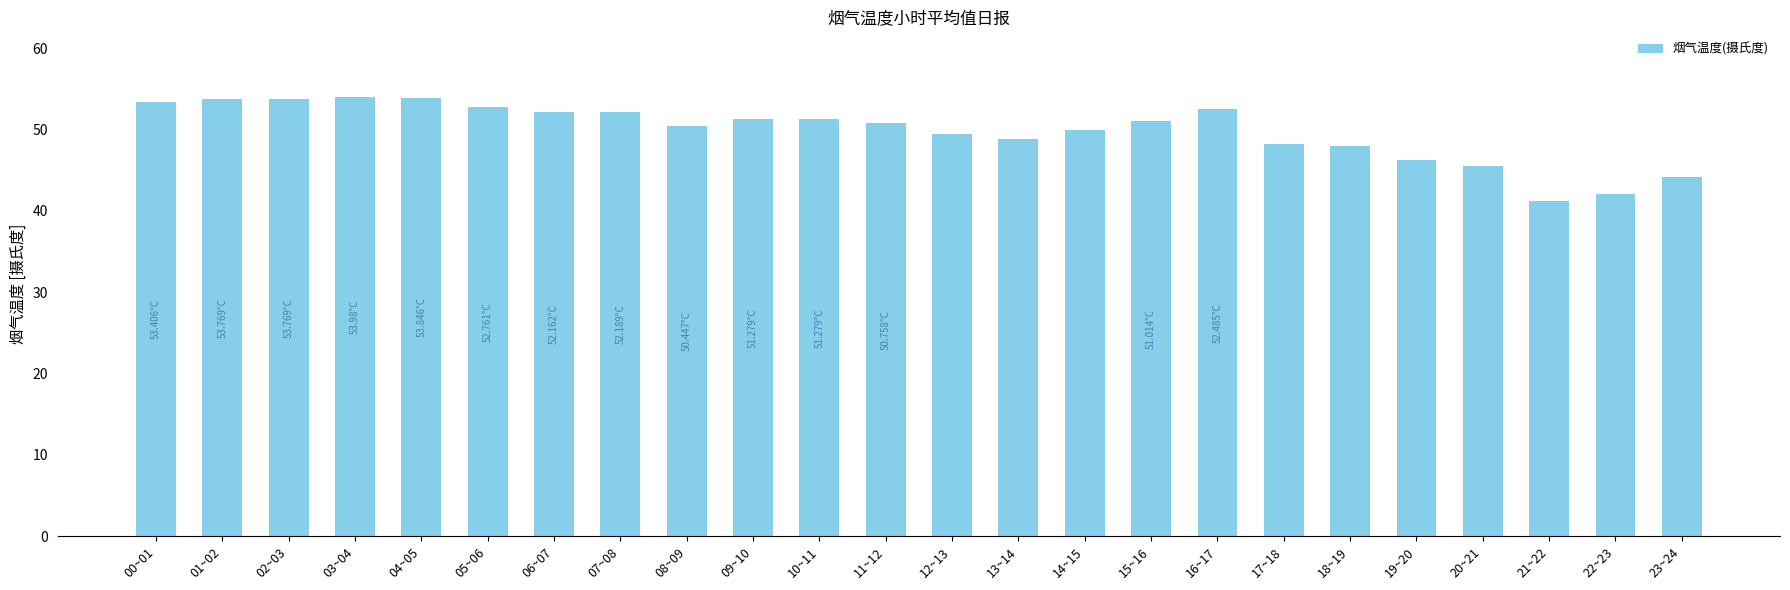

What is the label of the 4th bar from the left?

03~04